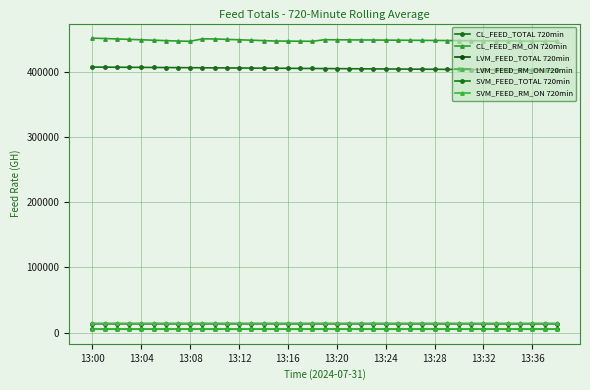

Does the chart have visible grid lines?

Yes